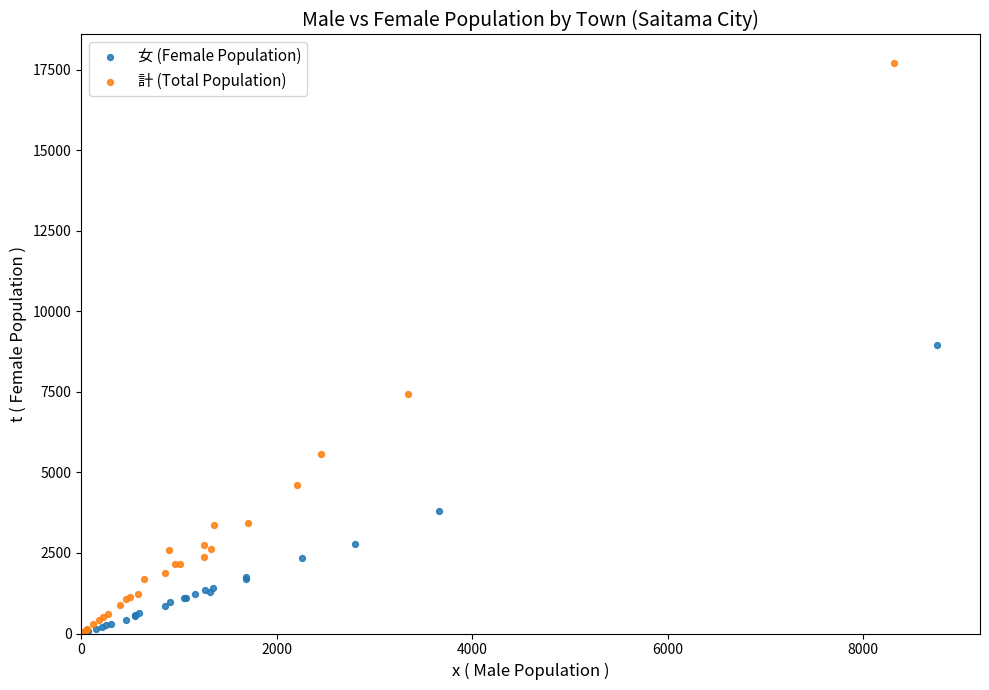

Which series contains the highest Y value?

計 (Total Population)